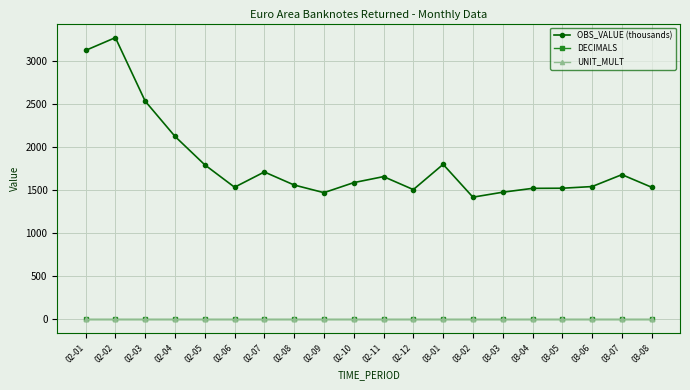

Between 02-01 and 02-07, which series saw the biggest shift?

OBS_VALUE (thousands)